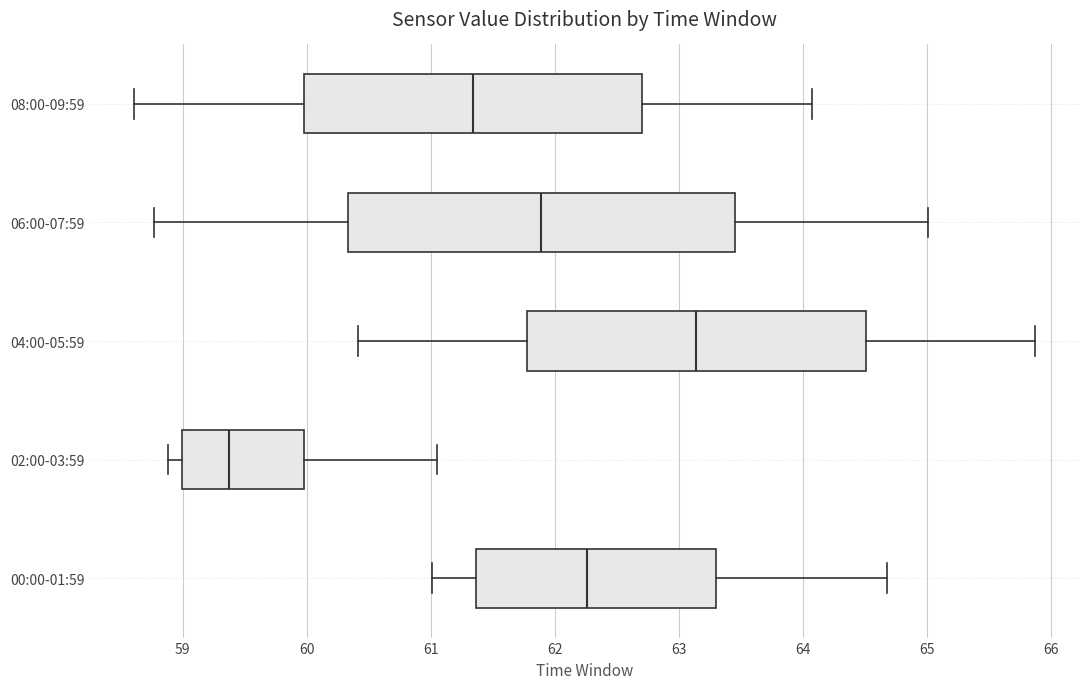

Comparing the boxes themselves (not the whiskers), which one is the widest?

06:00-07:59